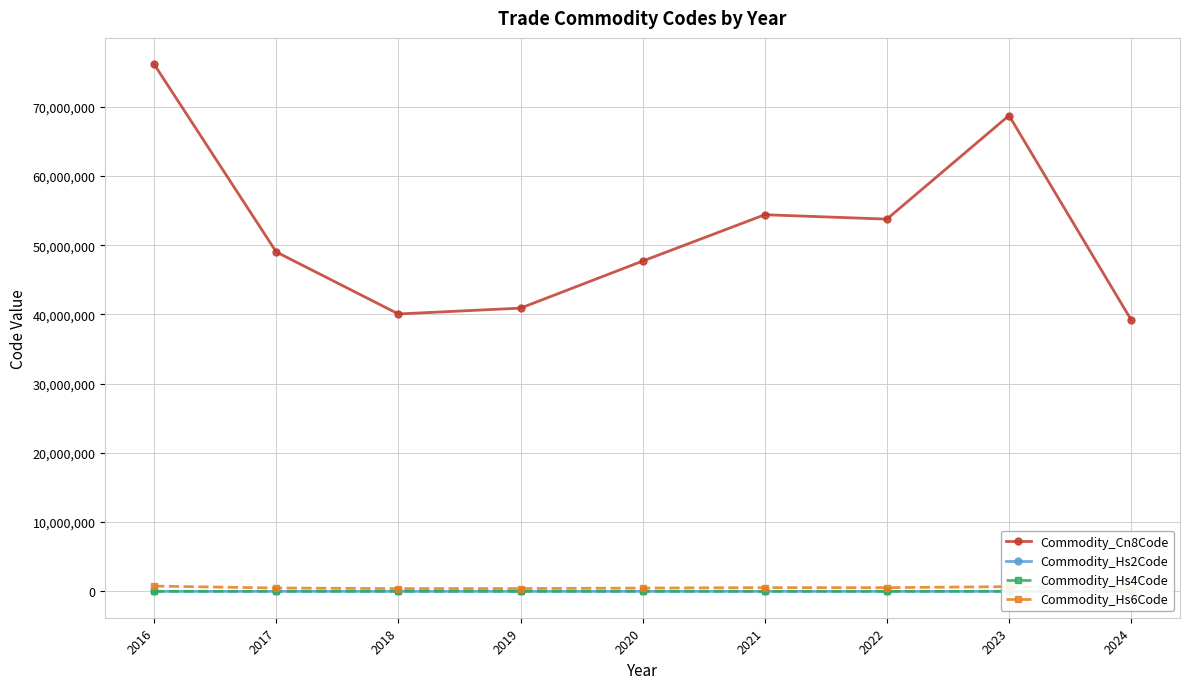

True or false: Commodity_Cn8Code and Commodity_Hs4Code cross at least once.

False